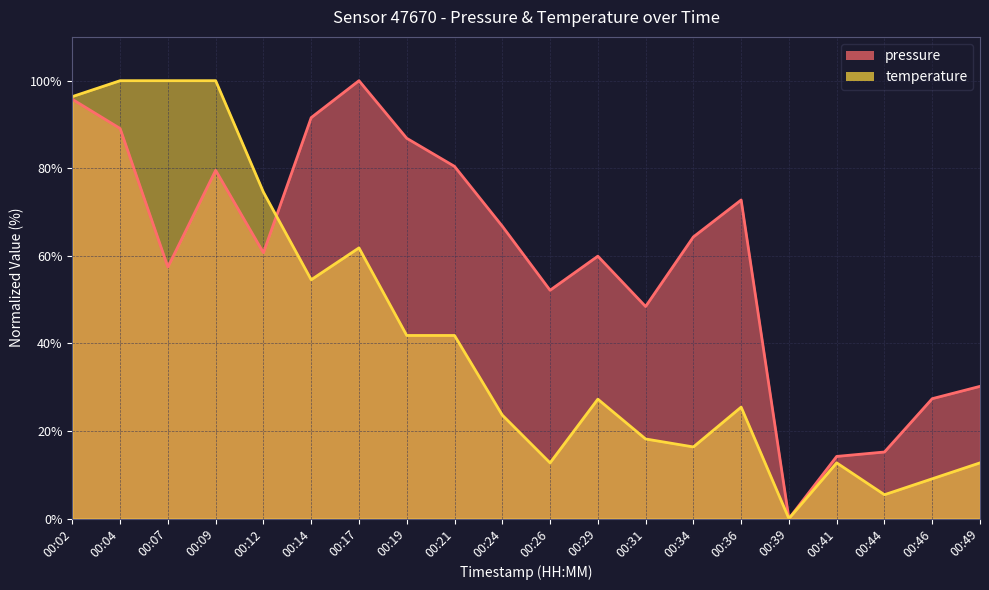

What is the total value across all series at 00:44?

20.7